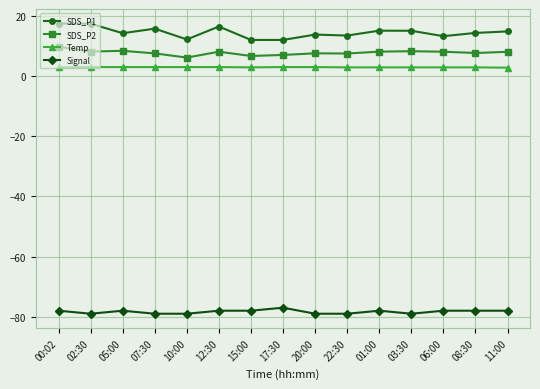

What is the label of the 15th point from the right?

00:02